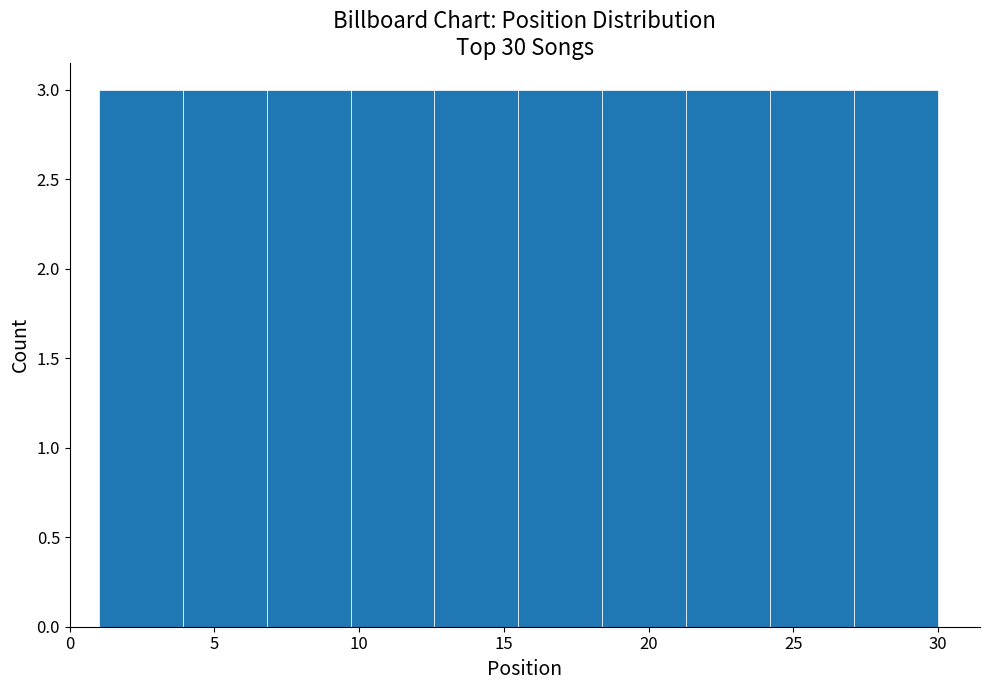

How tall is the bar that spans 18.4 to 21.3 on the x-axis? Neither the bar edges nor the heights are printed on the chart, so give them approximately, as read against the axes.

3